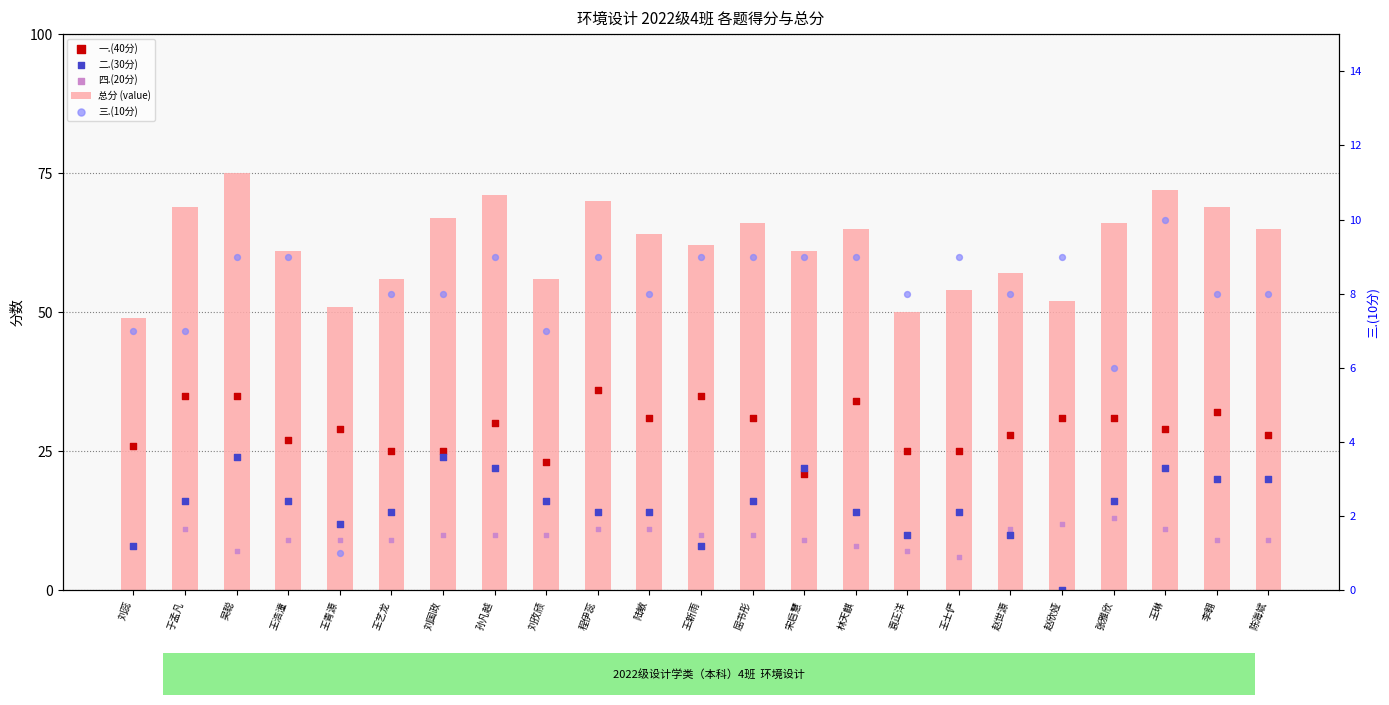

What are all the series names shown in the legend?

总分 (value), 一.(40分), 二.(30分), 四.(20分), 三.(10分)